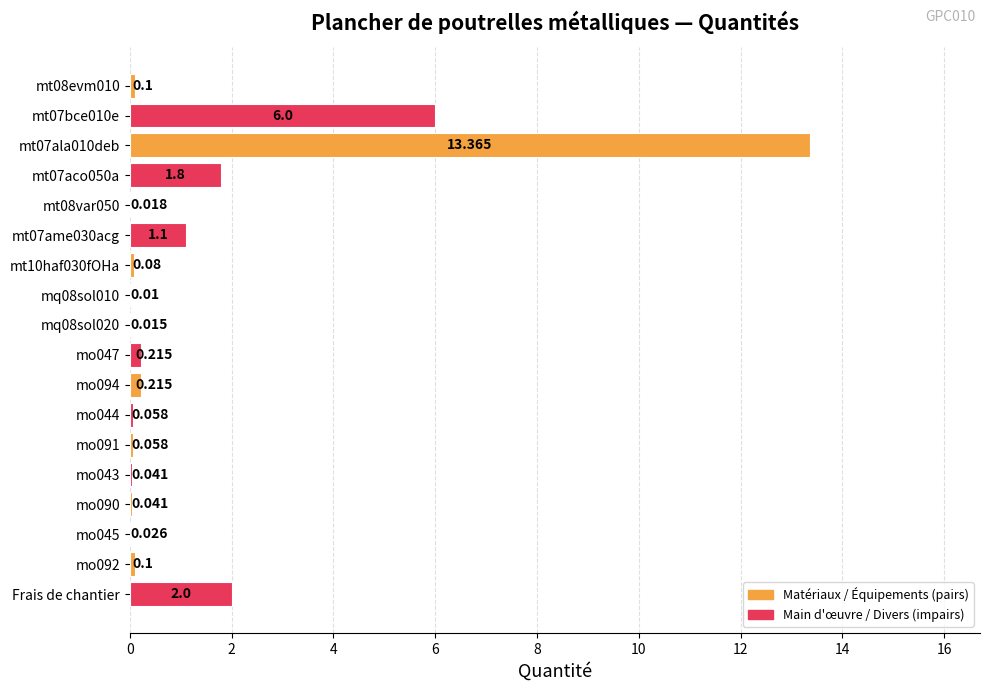

Which label corresponds to the largest value in the chart?

mt07ala010deb